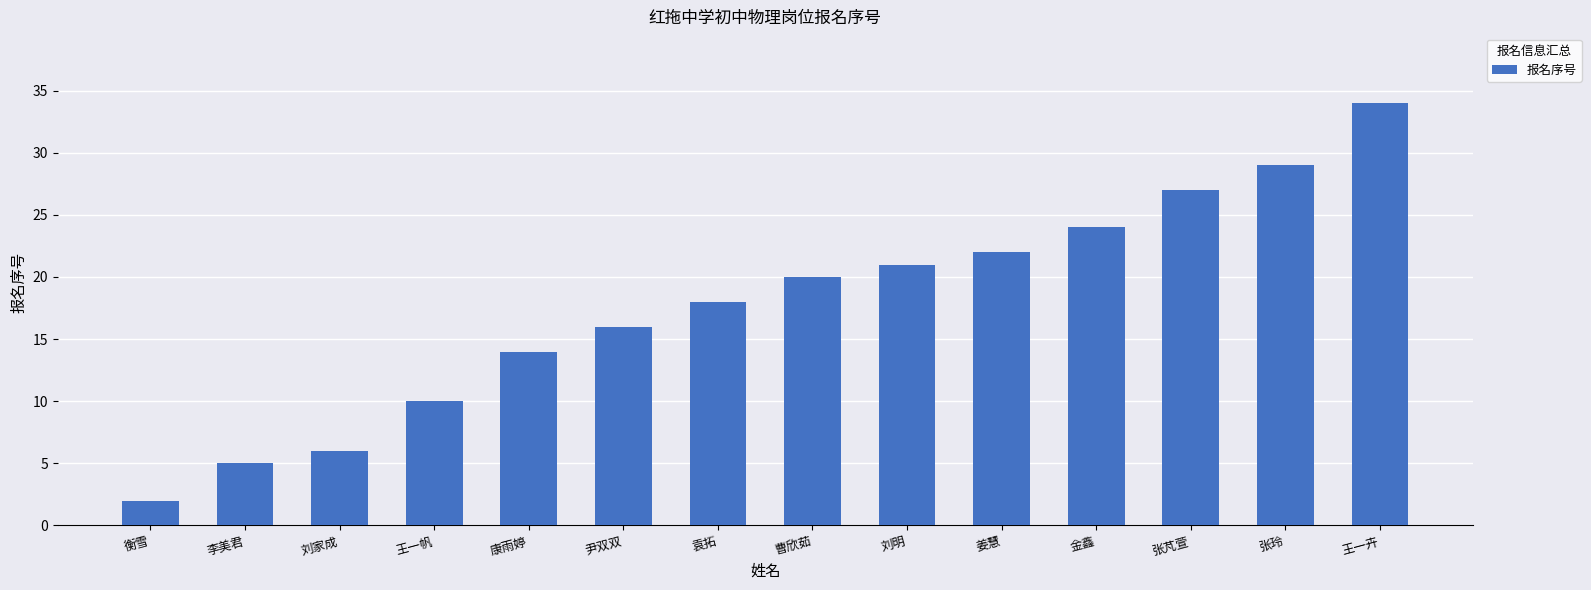

What is the change in value from 尹双双 to 王一卉?

+18